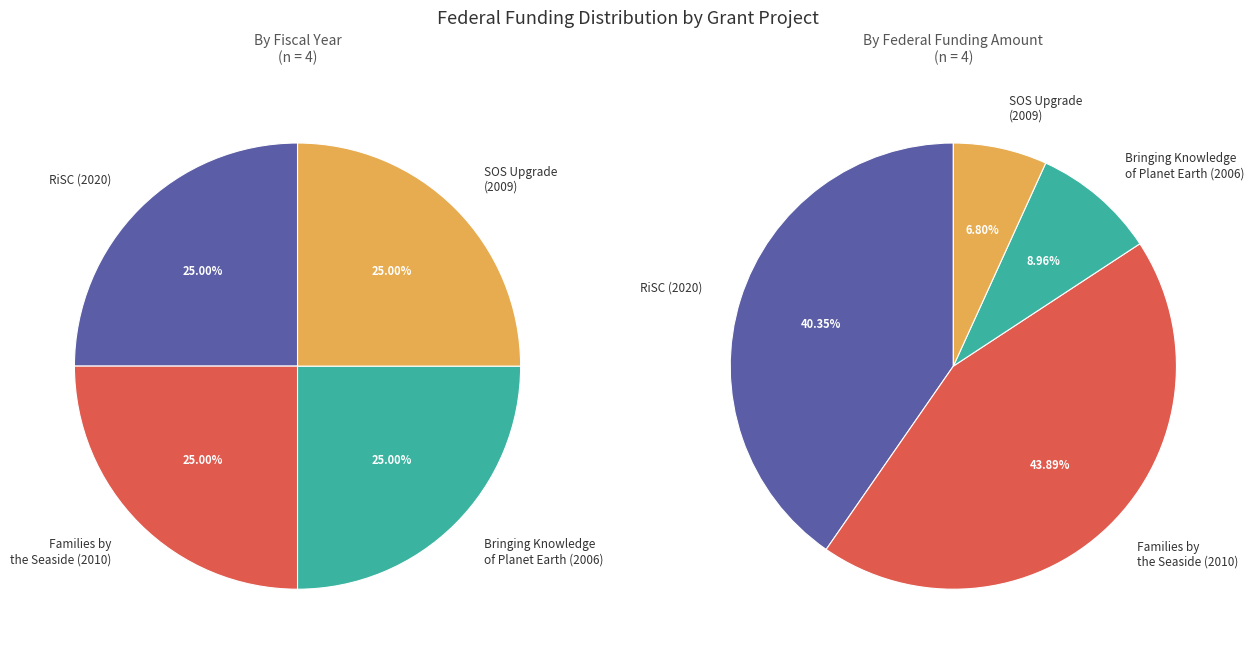

Approximately how many times larger is the value at Bringing Knowledge of Planet Earth compared to The Resilient Schools Consortium (RiSC)?

1.0